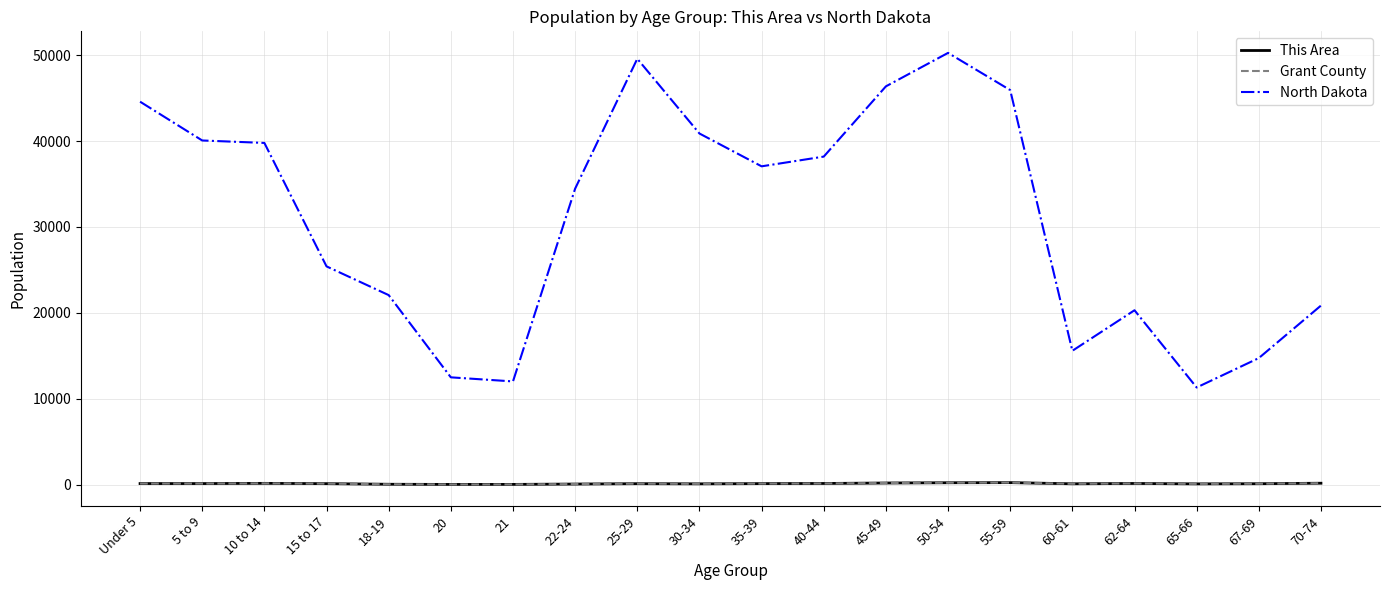

At which category does North Dakota reach its first local valley?

21